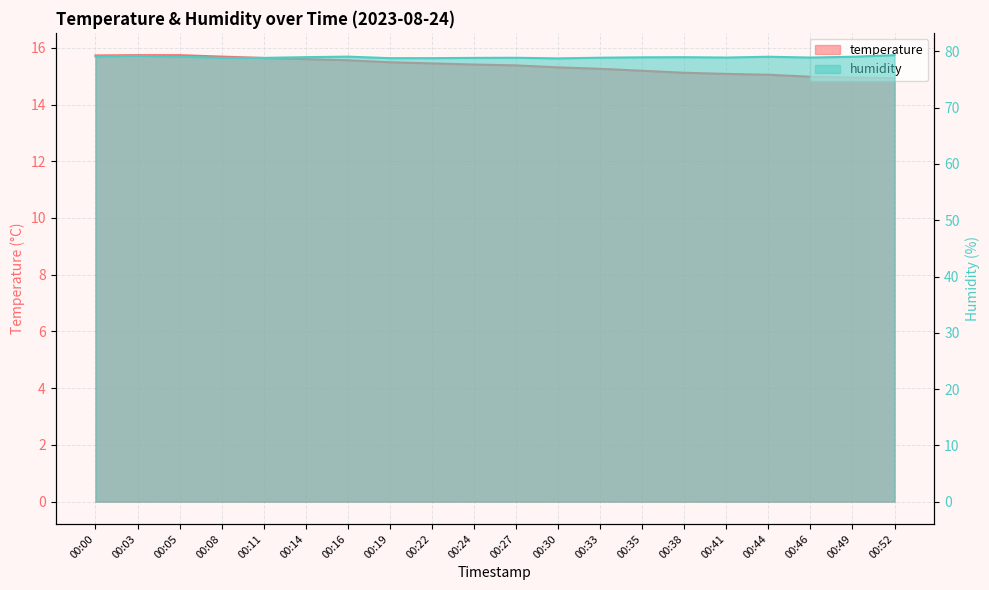

What is the difference between the maximum and minimum values in the humidity series?

0.6